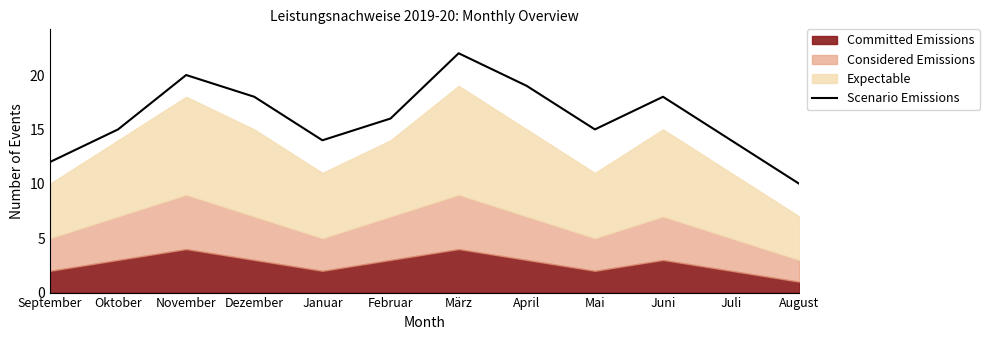

Reading left to right, transcribe all the data shown in this chart.

12	15	20	18	14	16	22	19	15	18	14	10